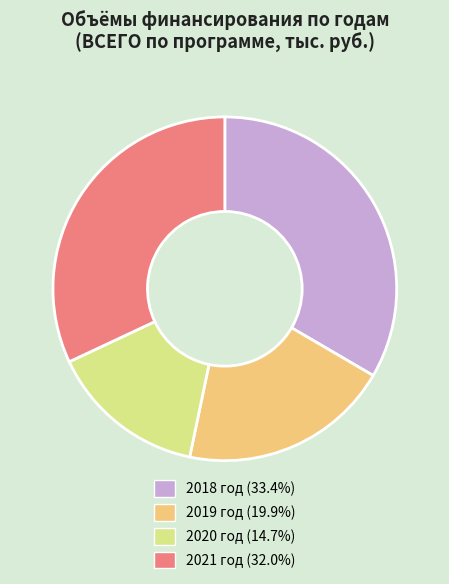

The 2021 год slice represents 24% of the pie. True or false?

False